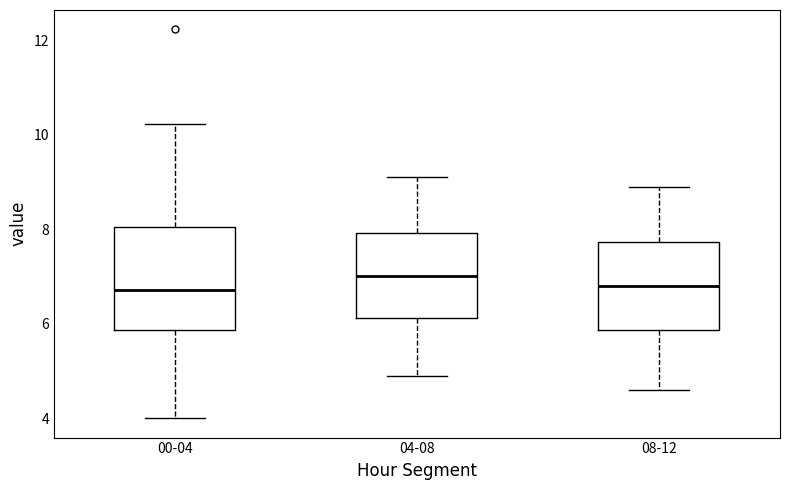

Comparing the boxes themselves (not the whiskers), which one is the tallest?

00-04